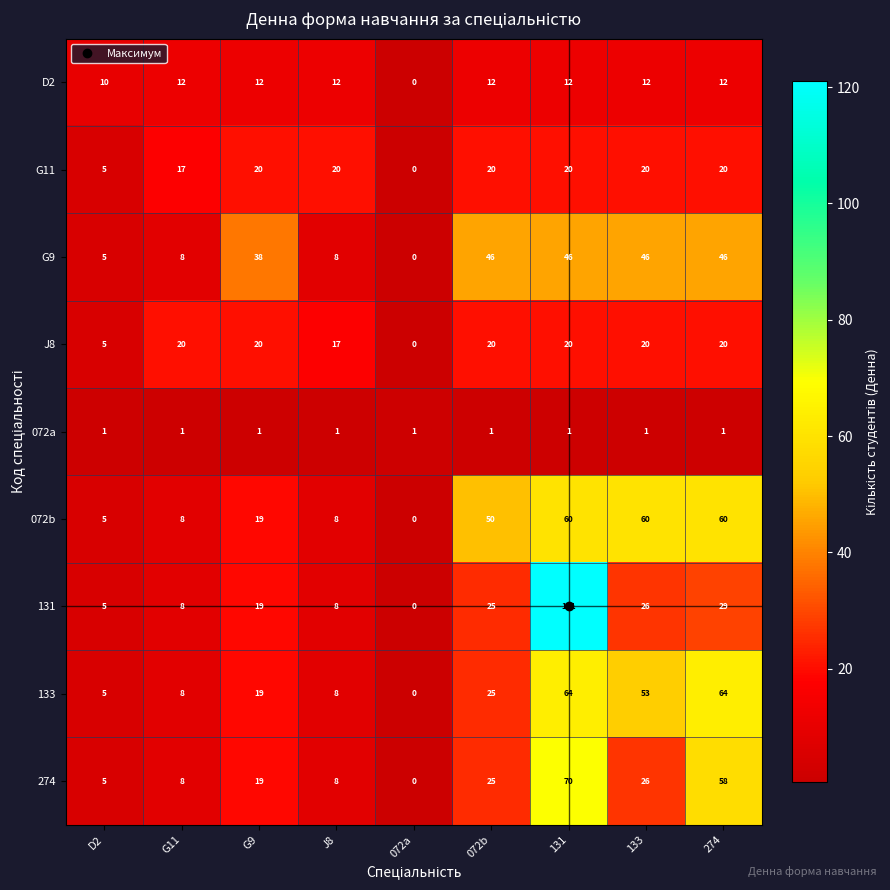

At which category does the chart reach its minimum across all series?

072a